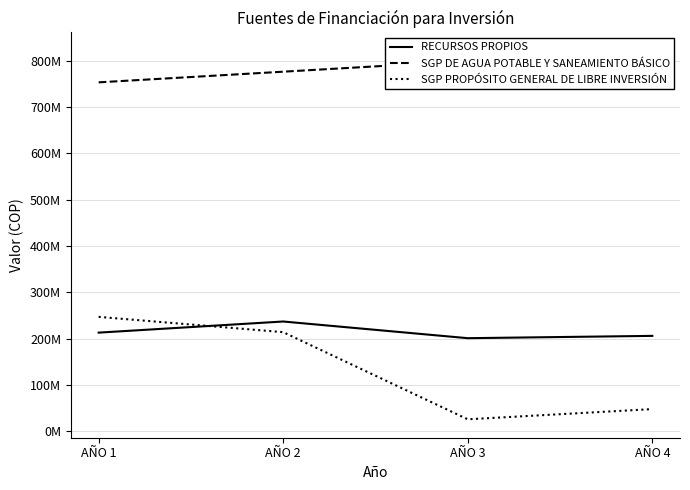

Is the value of SGP DE AGUA POTABLE Y SANEAMIENTO BÁSICO at AÑO 1 greater than the value of SGP PROPÓSITO GENERAL DE LIBRE INVERSIÓN at AÑO 4?

Yes